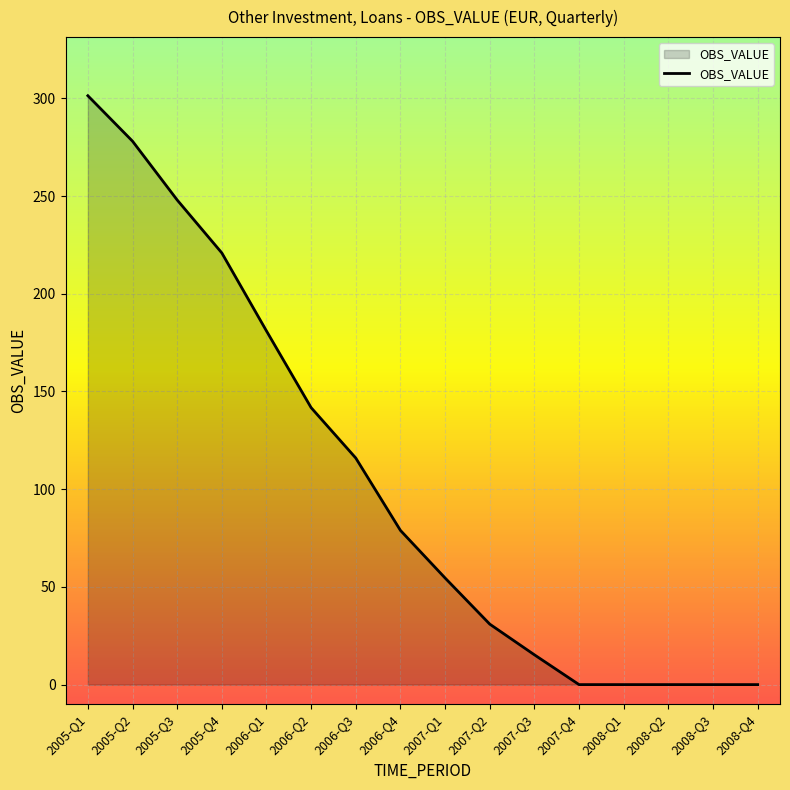

At which label is the value closest to 150?

2006-Q2